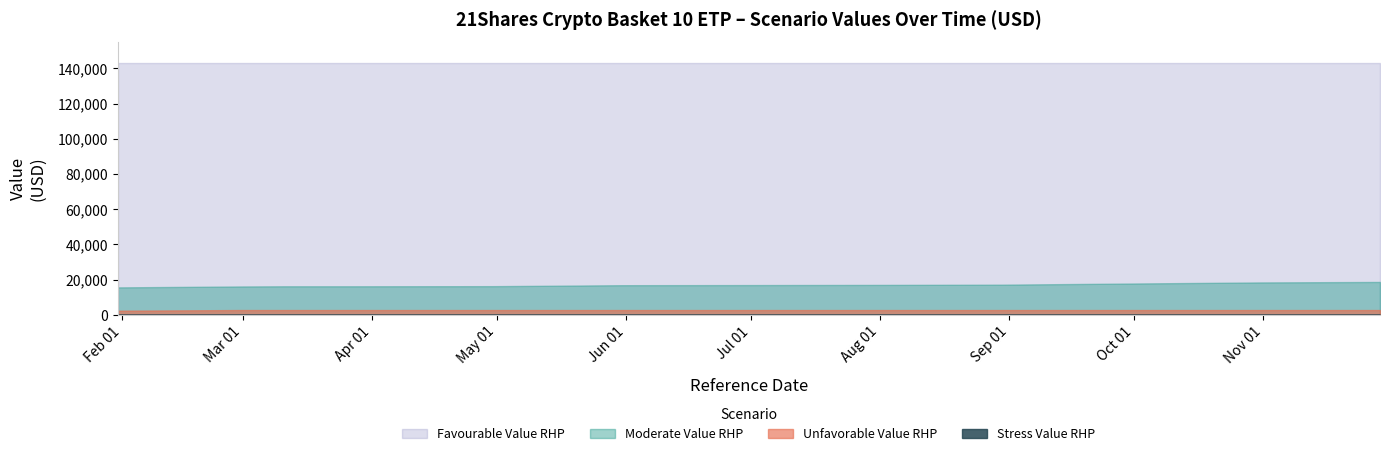

True or false: Moderate Value RHP and Favourable Value RHP intersect in this chart.

False